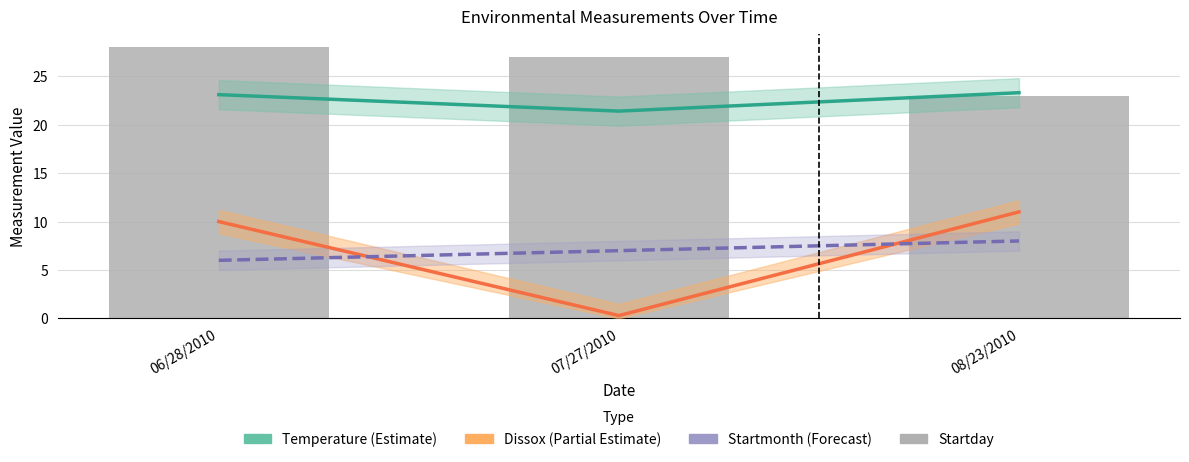

What is the label of the 3rd bar from the right?

06/28/2010